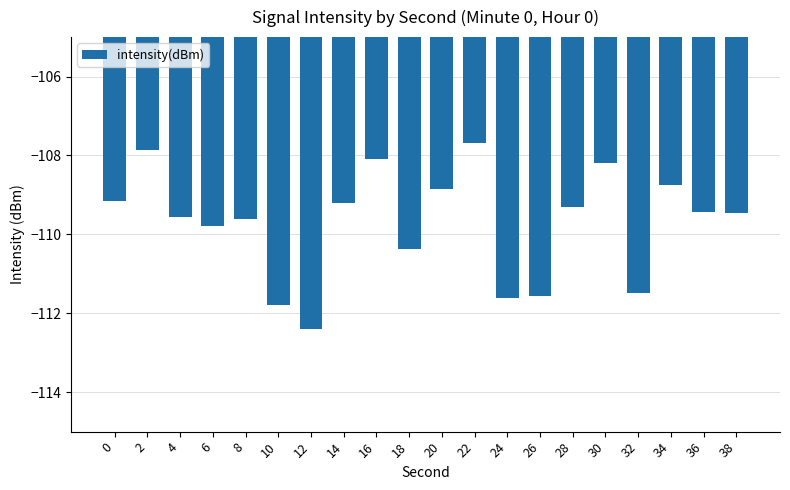

How many categories are shown in the chart?

20